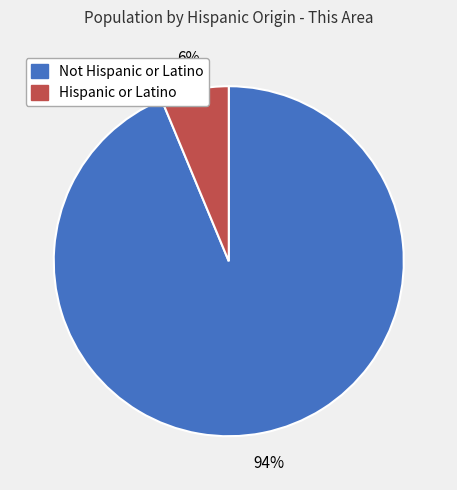

What is the smallest slice in the pie chart?

Hispanic or Latino